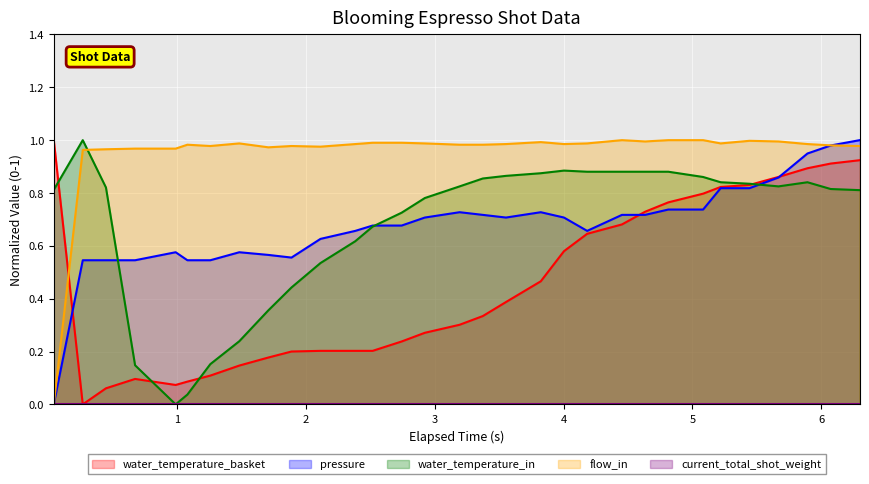

What is the sum of all water_temperature_in values?

21.0